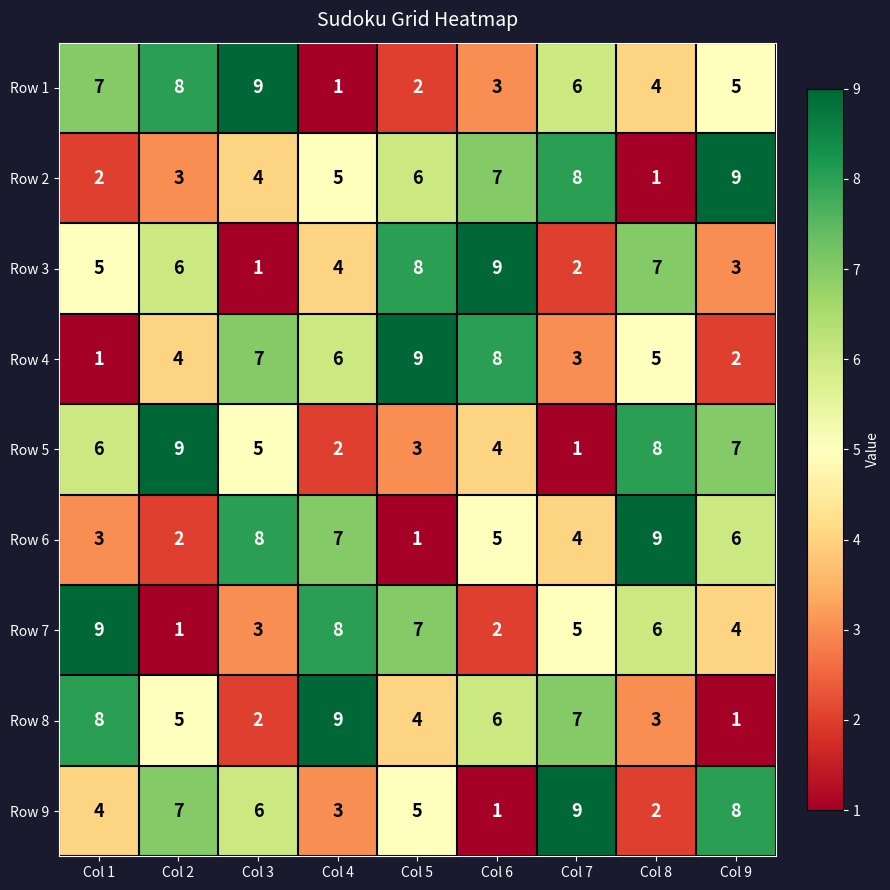

At Col 3, list the series in order from largest to smallest.

Row 1, Row 6, Row 4, Row 9, Row 5, Row 2, Row 7, Row 8, Row 3